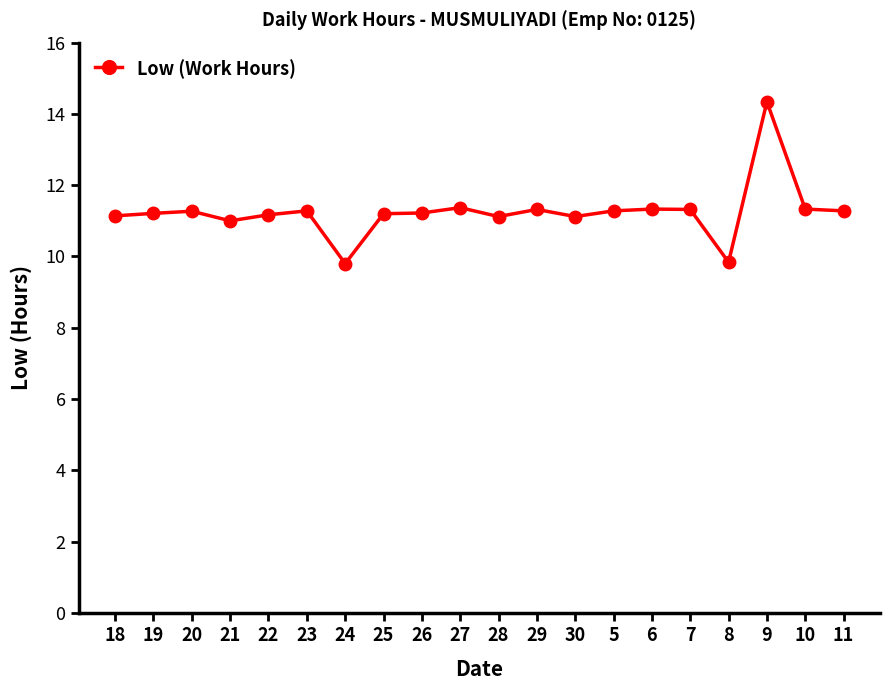

True or false: there are more than 2 points higher than both neighbors.

True